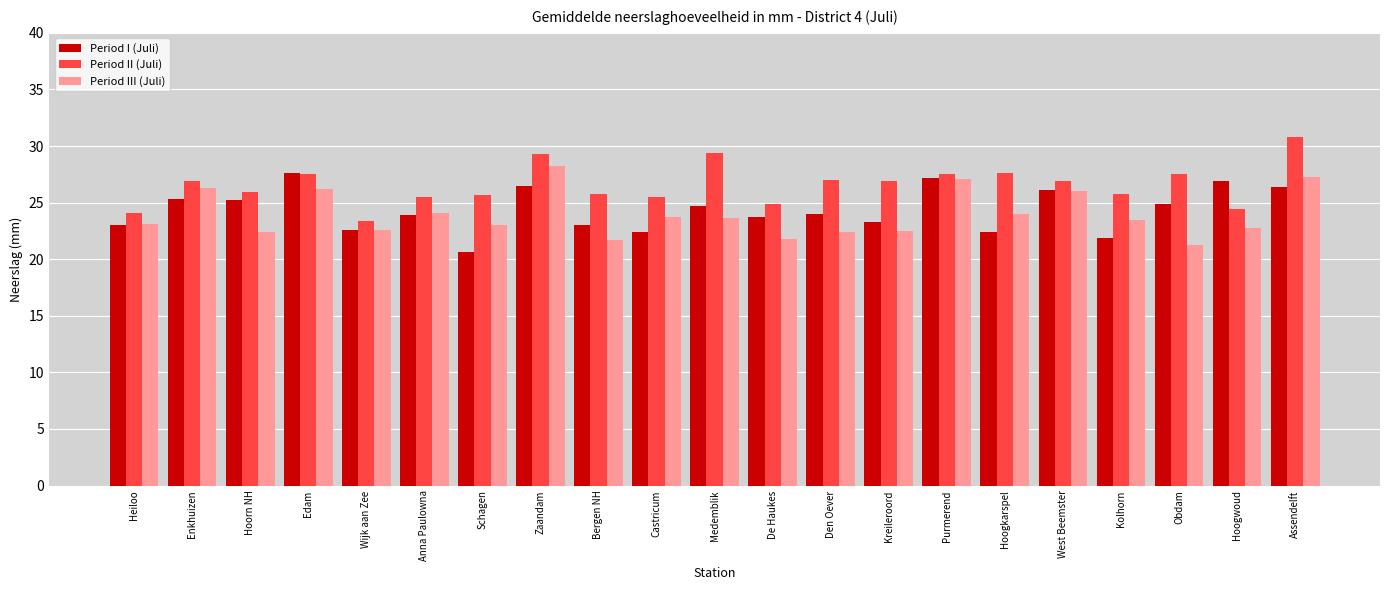

Is it true that Period II (Juli) equals 26.9 at West Beemster?

True